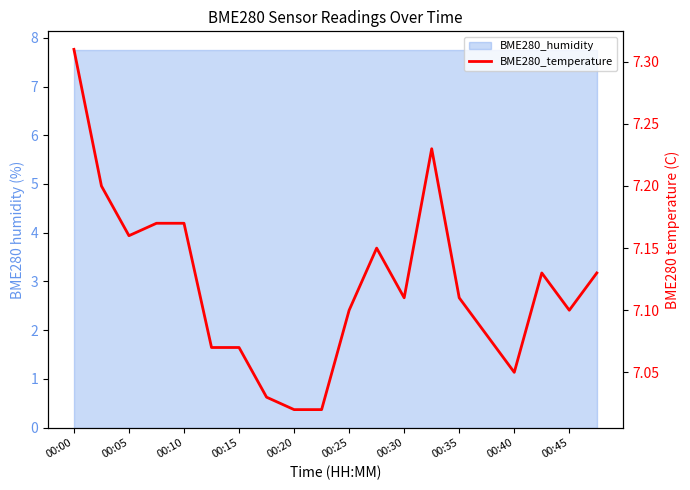

True or false: the data shows 3.4 at 00:35.

False